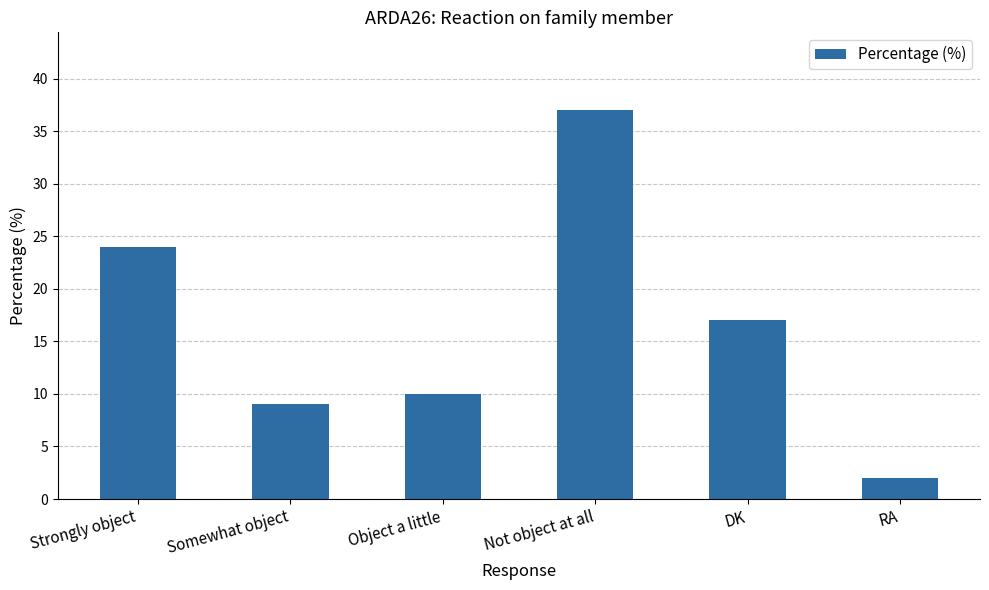

What is the label of the 4th bar from the left?

Not object at all